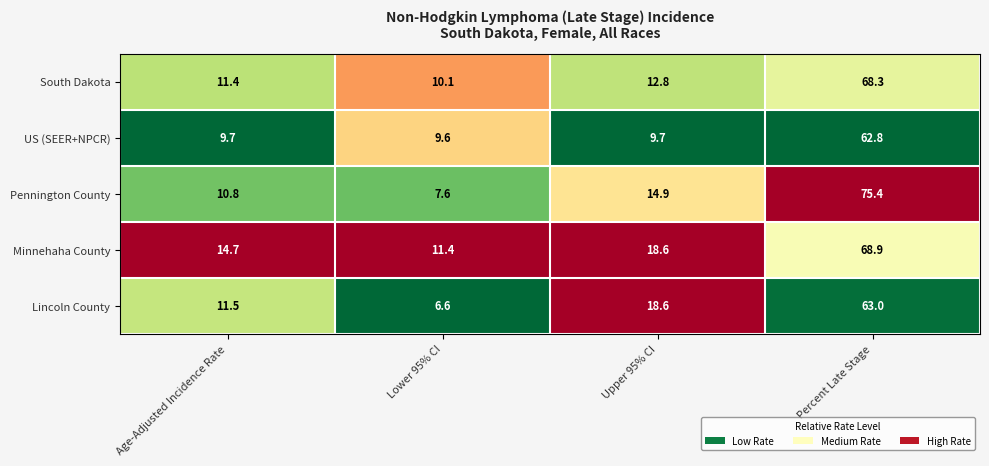

True or false: Pennington County has a value of 15.4 at Percent Late Stage.

False